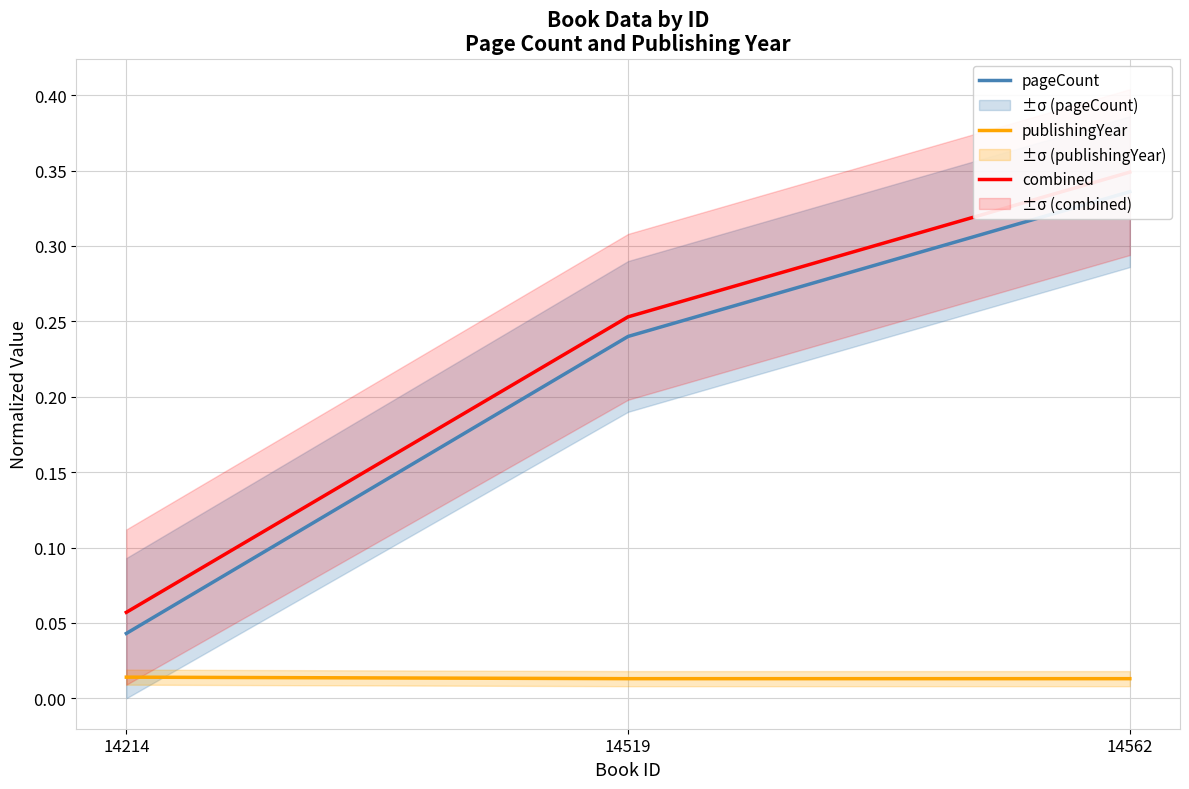

Reading left to right, transcribe all the data shown in this chart.

pageCount: 0.0	0.2	0.3
publishingYear: 0.0	0.0	0.0
combined: 0.1	0.3	0.3